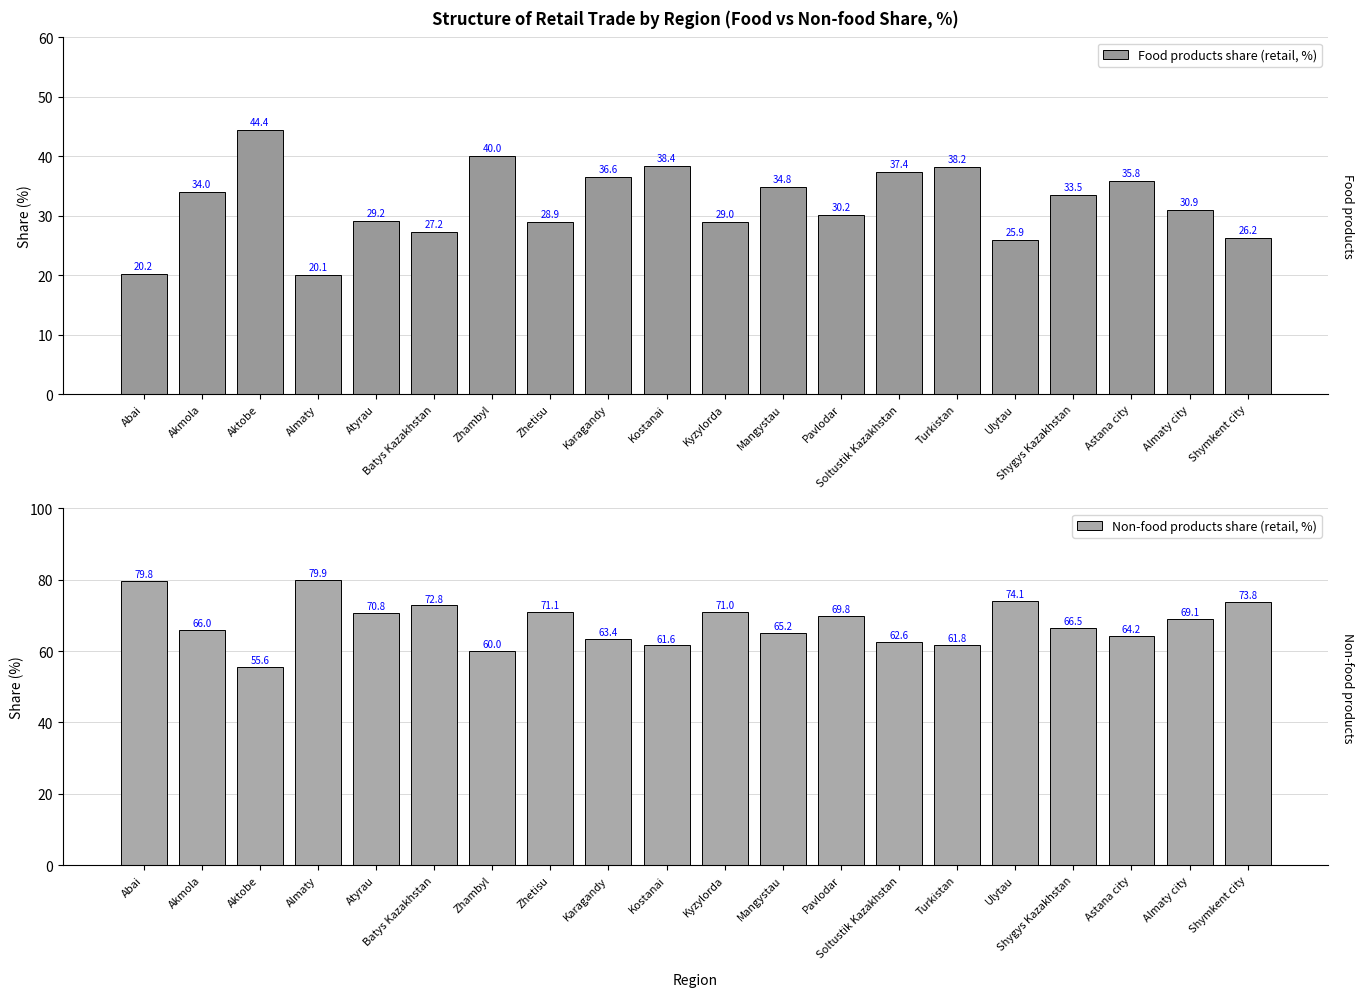

What is the sum of all Food products share (retail, %) values?

640.9